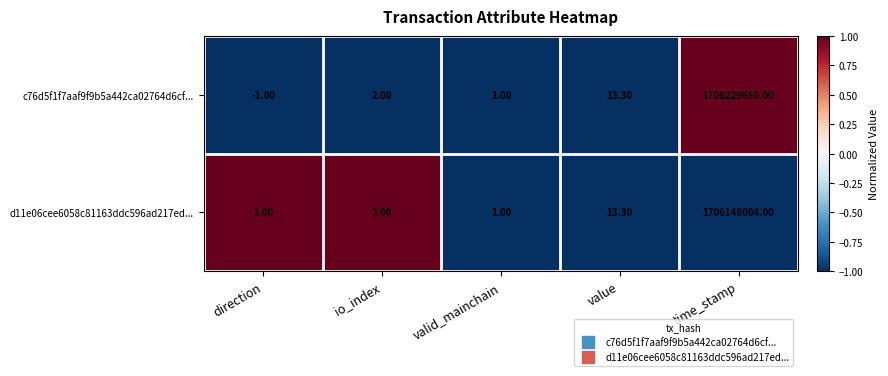

What is the spread (max minus min) of values at time_stamp?

81646.0